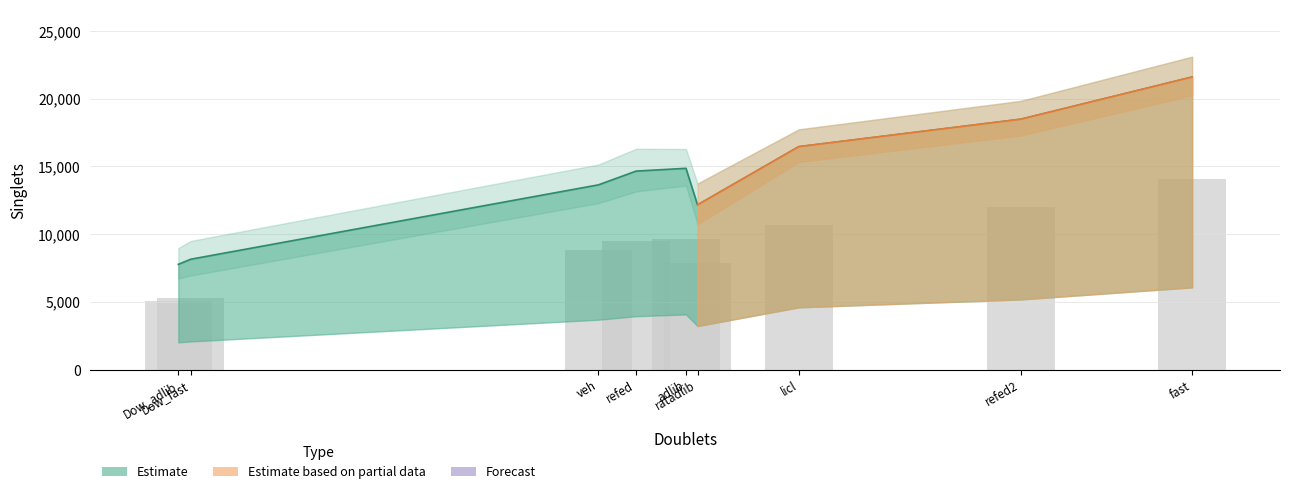

How many values are between 12167 and 16466?

5